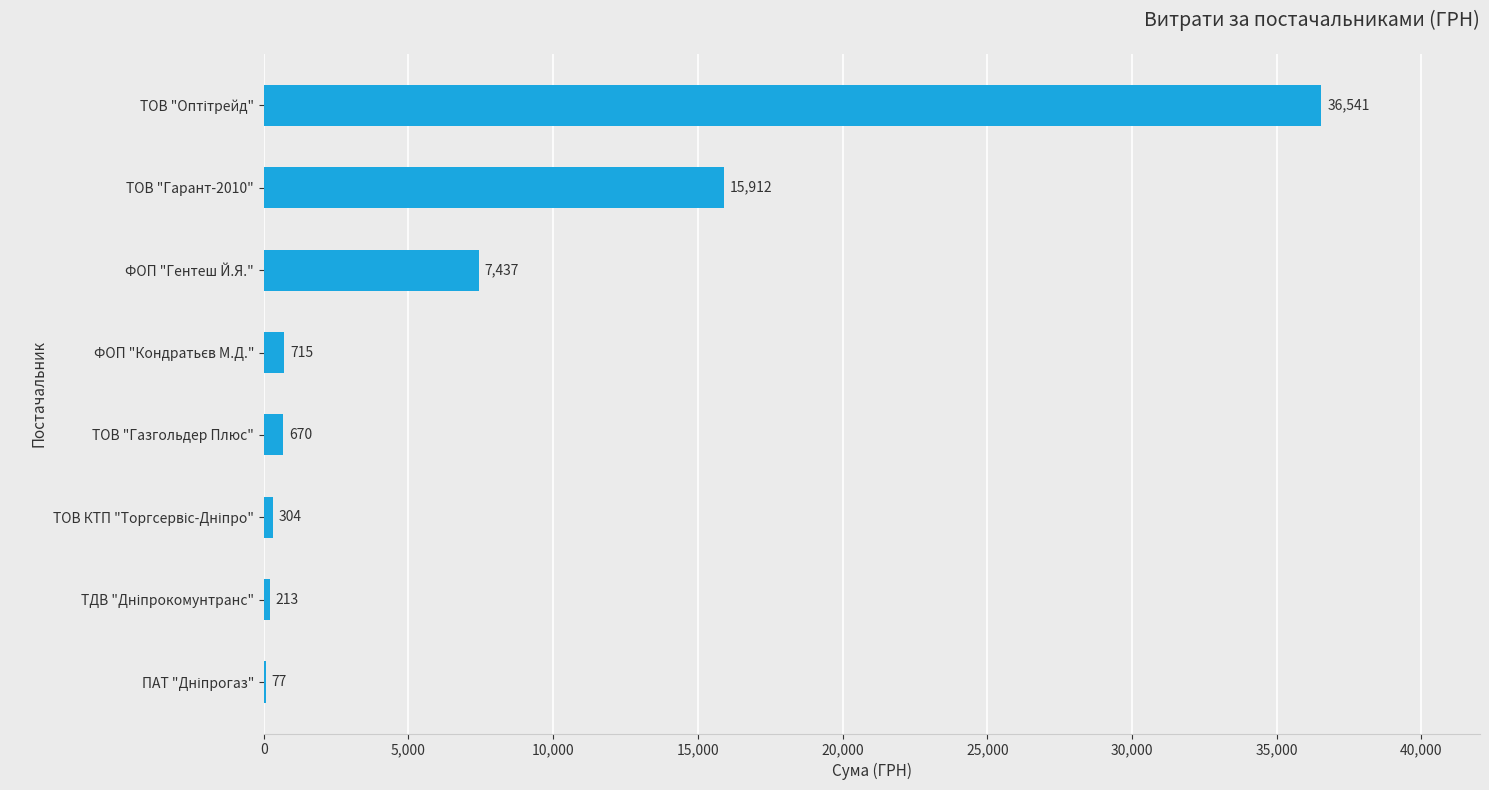

How many distinct data groups are displayed?

1